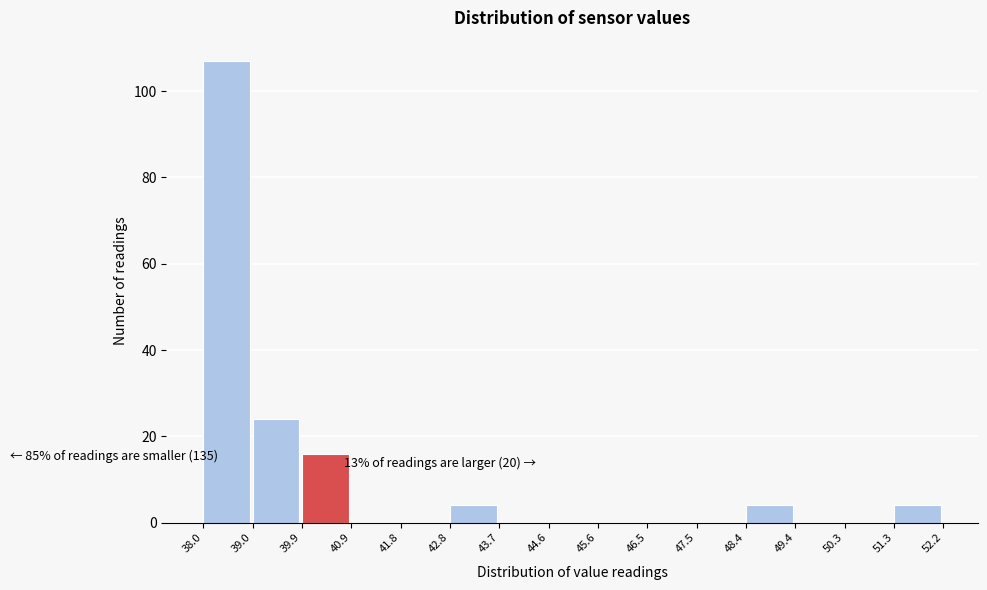

Which range on the x-axis has the tallest bar?

38.0 to 39.0